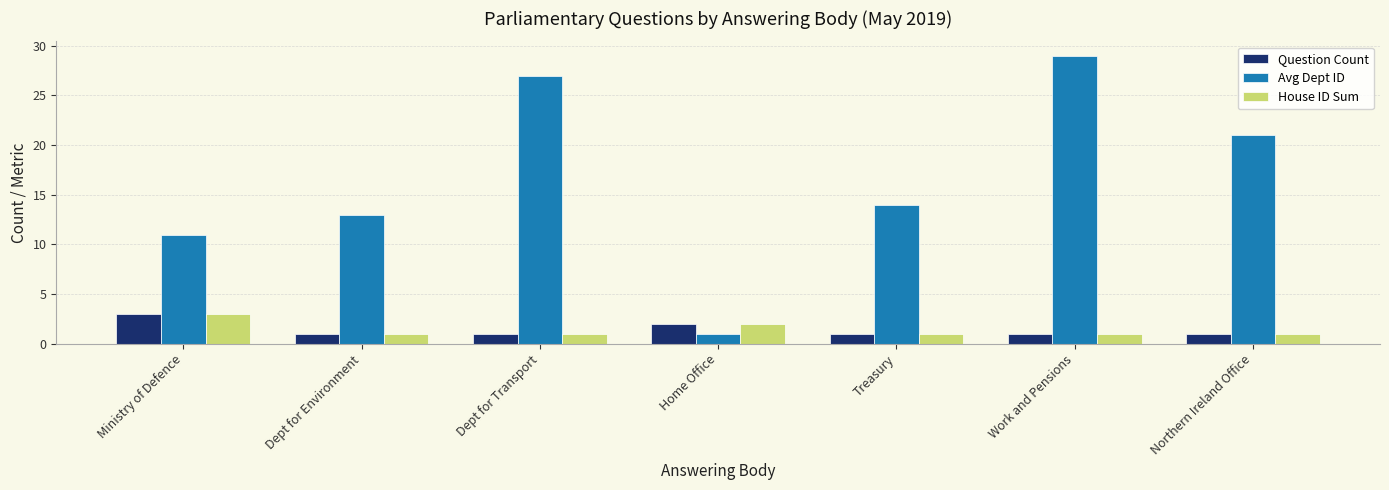

Which category has the highest value in the Avg Dept ID series?

Work and Pensions